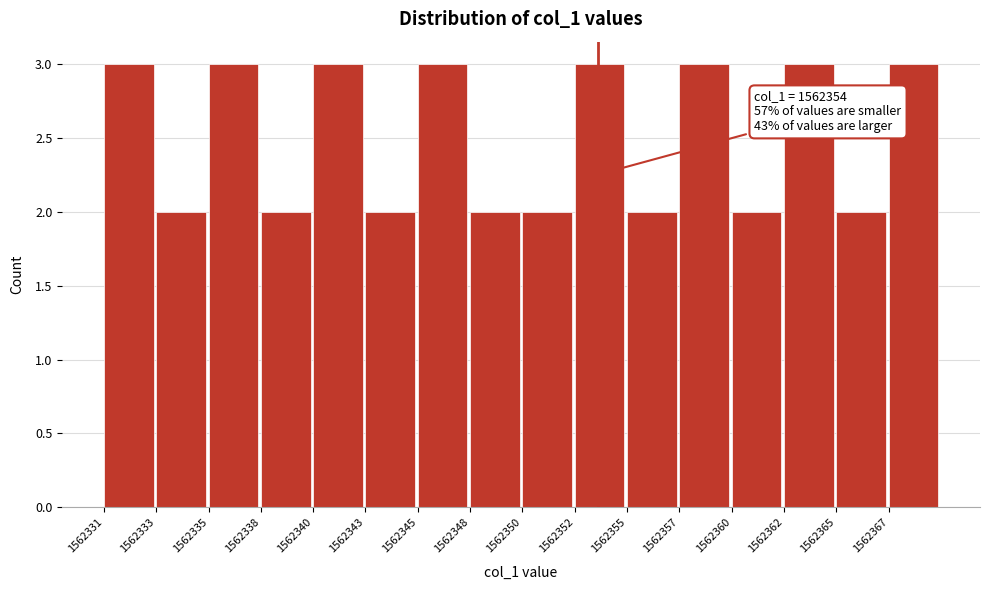

Reading left to right, extract all data points from this chart.

1562331=3	1562333=2	1562335=3	1562338=2	1562340=3	1562343=2	1562345=3	1562348=2	1562350=2	1562352=3	1562355=2	1562357=3	1562360=2	1562362=3	1562365=2	1562367=3